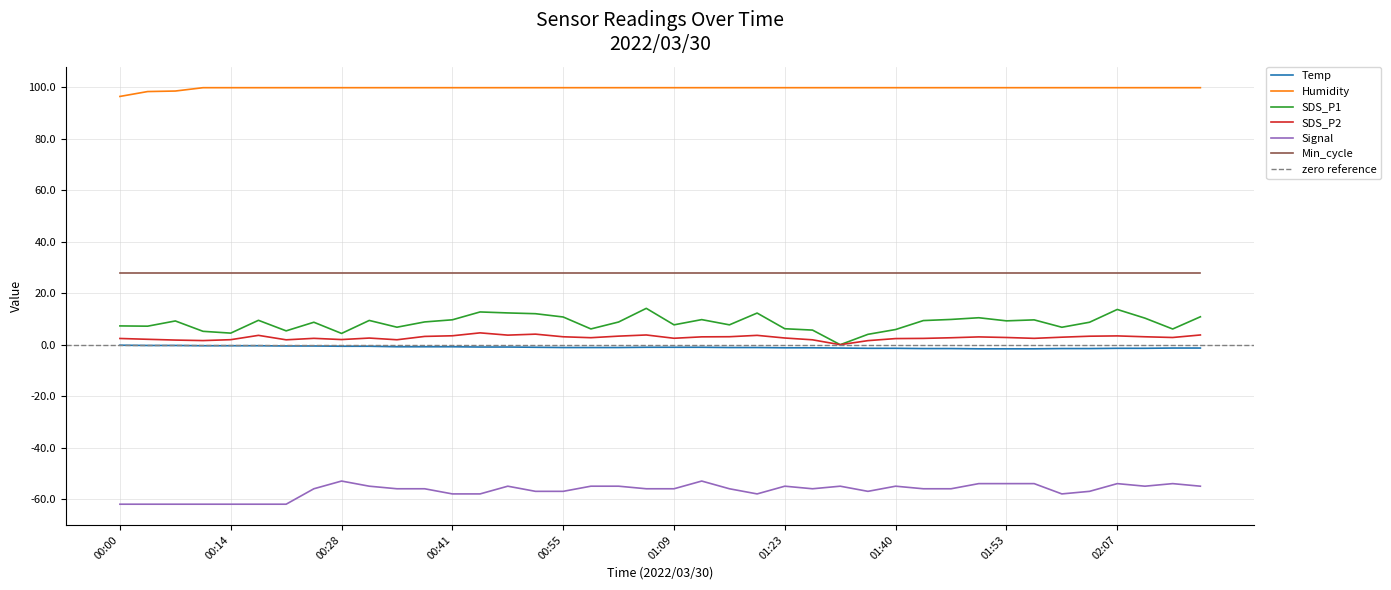

What is the lowest value of the Signal series?

-62.0